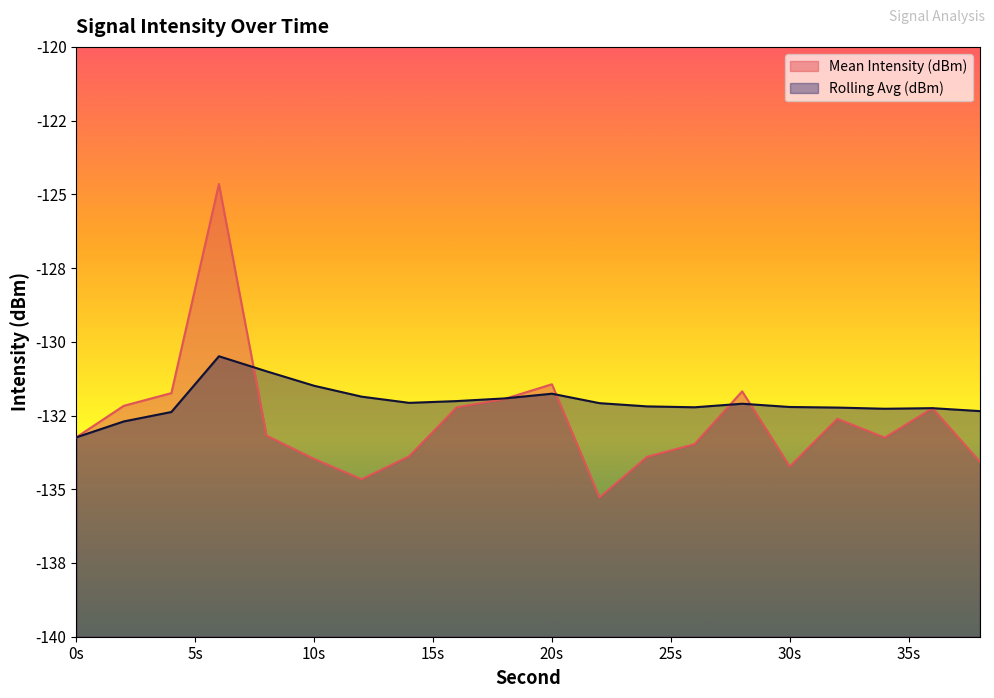

What is the highest value of the Mean Intensity (dBm) series?

-124.7